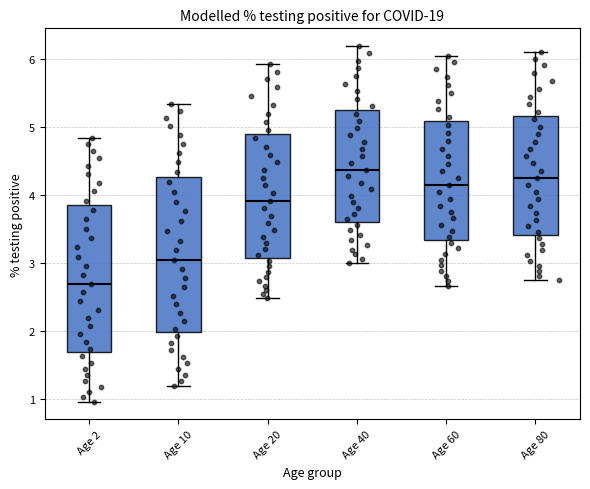

Reading left to right, transcribe this box plot: for each box, give where its median line is, the range the box spans, and where its two whiskers end, as read against the y-axis. The values are not printed on the chart, so give them approximately, as read against the axis.

Age 2: median 2.7, box 1.7 to 3.8, whiskers 1.0 to 4.8
Age 10: median 3.1, box 2.0 to 4.3, whiskers 1.2 to 5.3
Age 20: median 3.9, box 3.1 to 4.9, whiskers 2.5 to 5.9
Age 40: median 4.4, box 3.6 to 5.2, whiskers 3.0 to 6.2
Age 60: median 4.1, box 3.3 to 5.1, whiskers 2.7 to 6.0
Age 80: median 4.2, box 3.4 to 5.2, whiskers 2.7 to 6.1